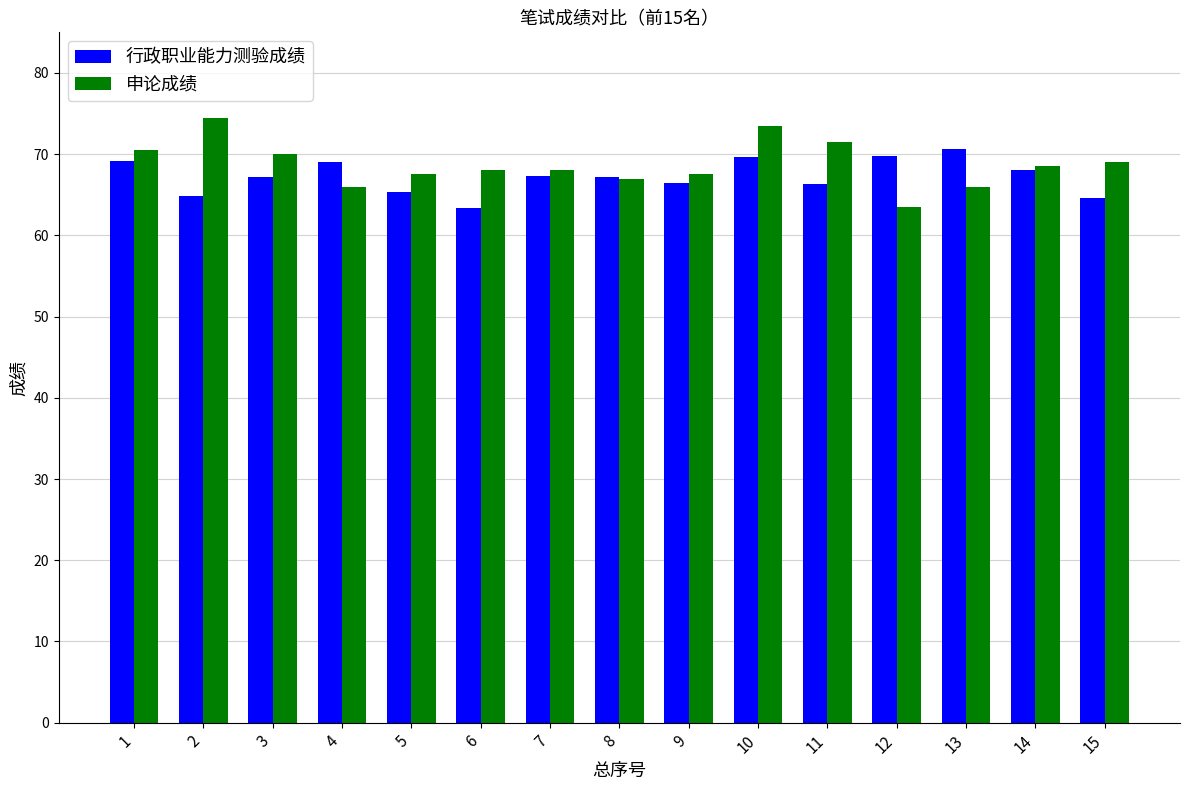

What is the difference between the 申论成绩 values at 11 and 4?

5.5